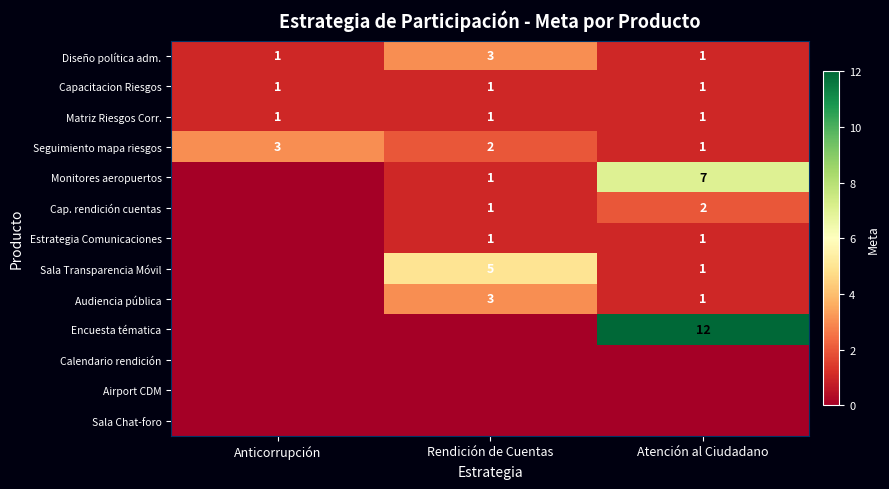

At how many categories does at least one series exceed 0?

3